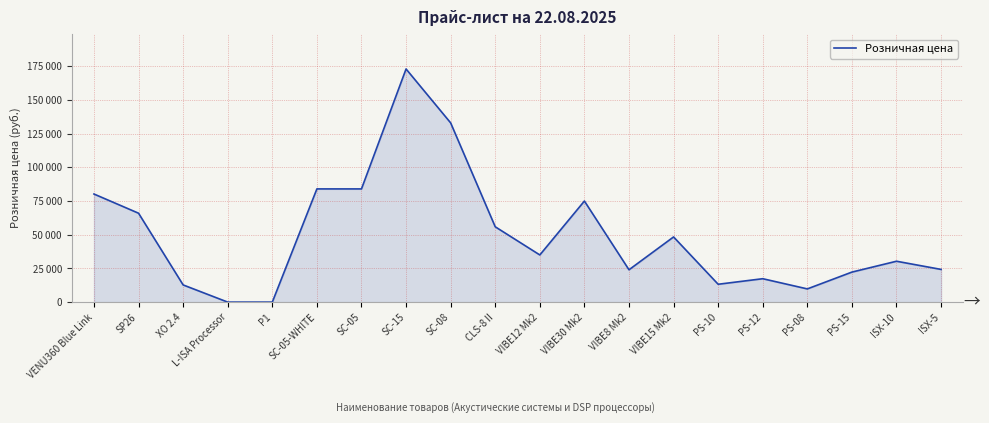

Reading left to right, transcribe all the data shown in this chart.

VENU360 Blue Link=80210	SP26=65964	XO 2.4=12751	L-ISA Processor=0	P1=0	SC-05-WHITE=84000	SC-05=84000	SC-15=173000	SC-08=133000	CLS-8 II=55900	VIBE12 Mk2=35000	VIBE30 Mk2=75000	VIBE8 Mk2=24000	VIBE15 Mk2=48360	PS-10=13248	PS-12=17360	PS-08=9798	PS-15=22273	ISX-10=30332	ISX-5=24260